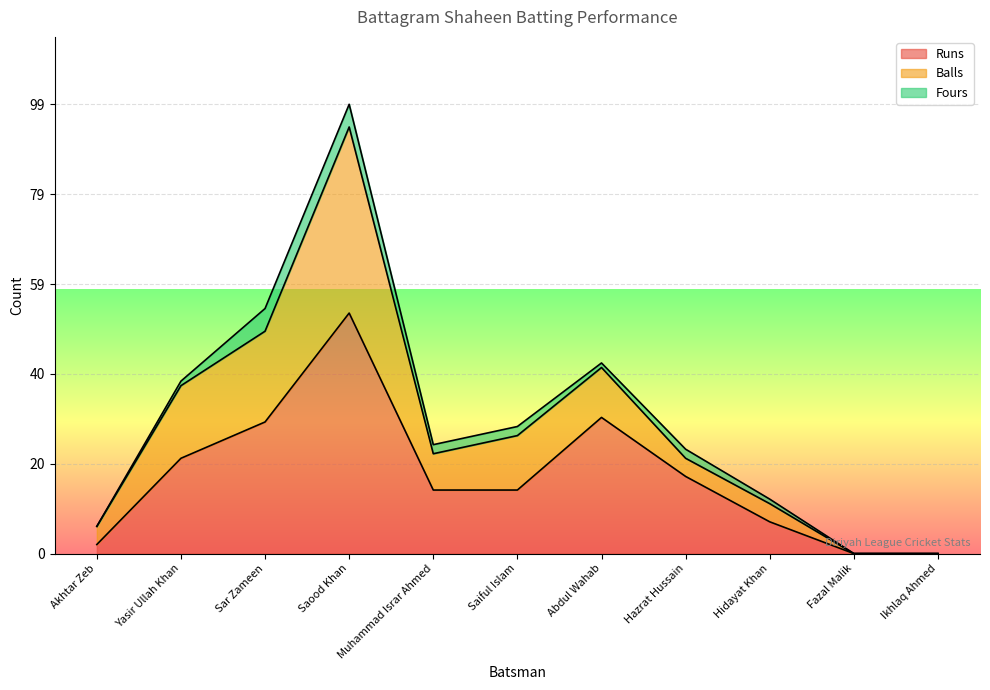

List the series in order of their overall mean, lowest first.

Fours, Balls, Runs